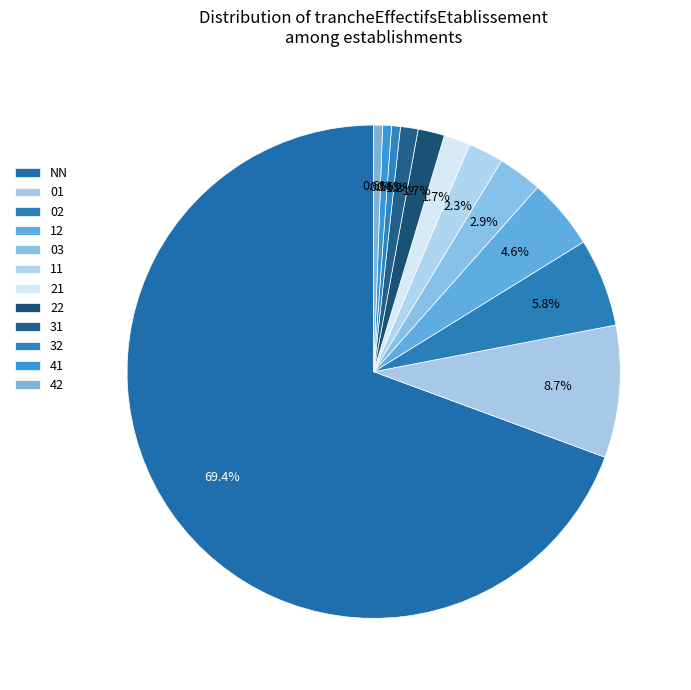

To the nearest percent, what is the difference between the largest and smallest slice percentages?

69%